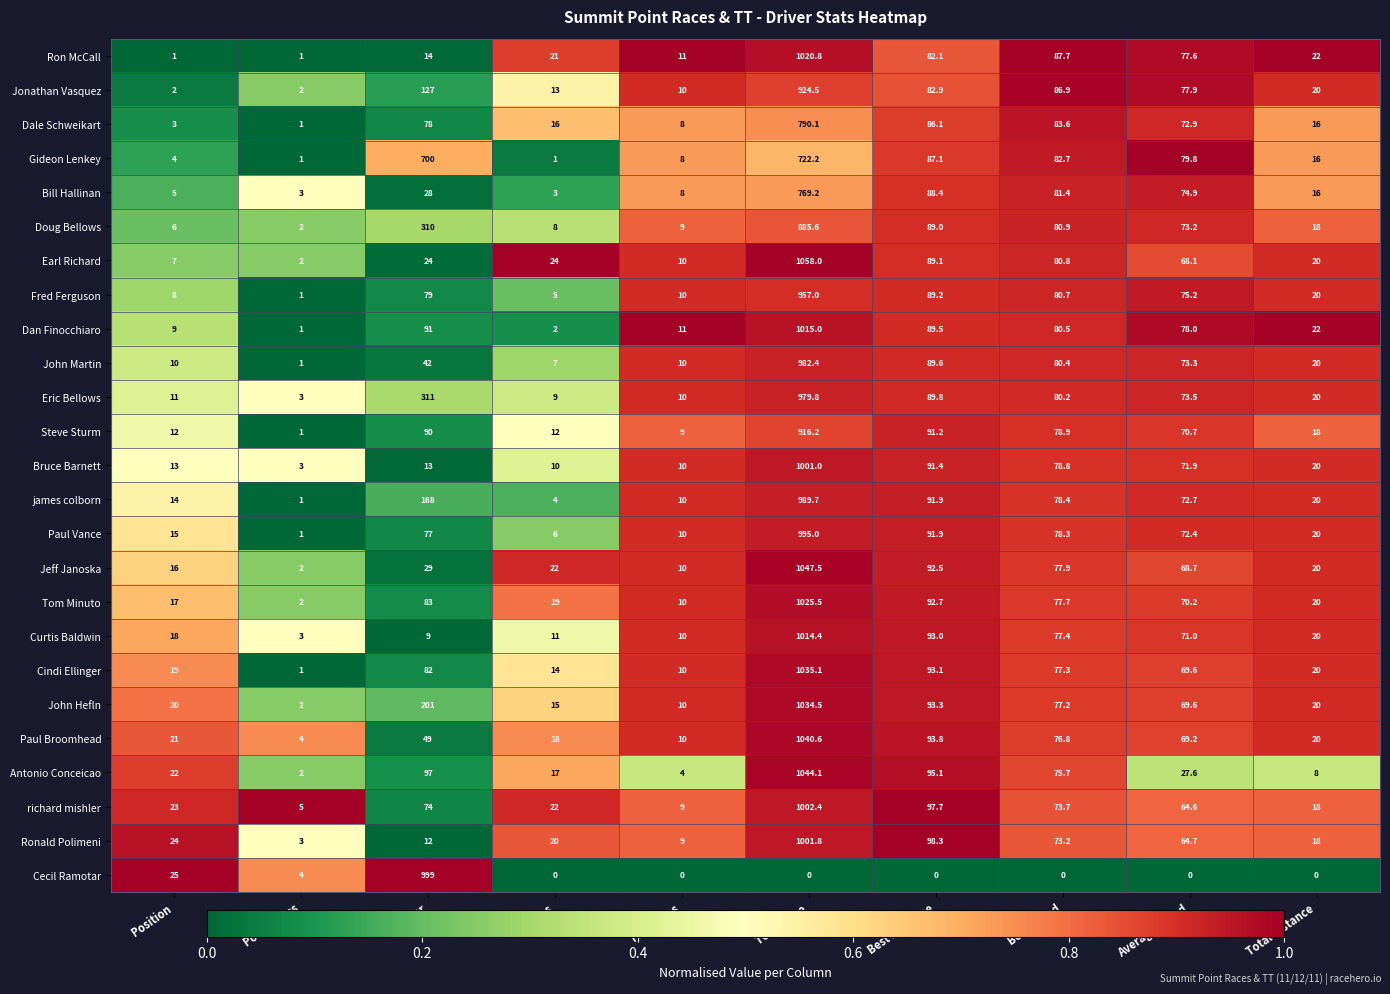

Which series has the largest total across all categories?

Gideon Lenkey